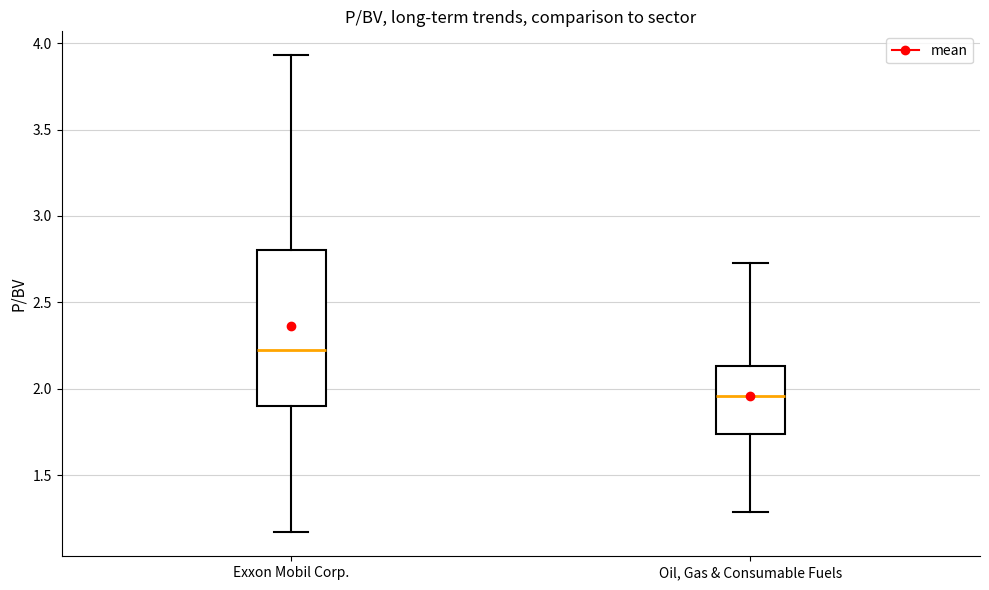

Which box is the tallest, from its lower edge to its upper edge?

Exxon Mobil Corp.